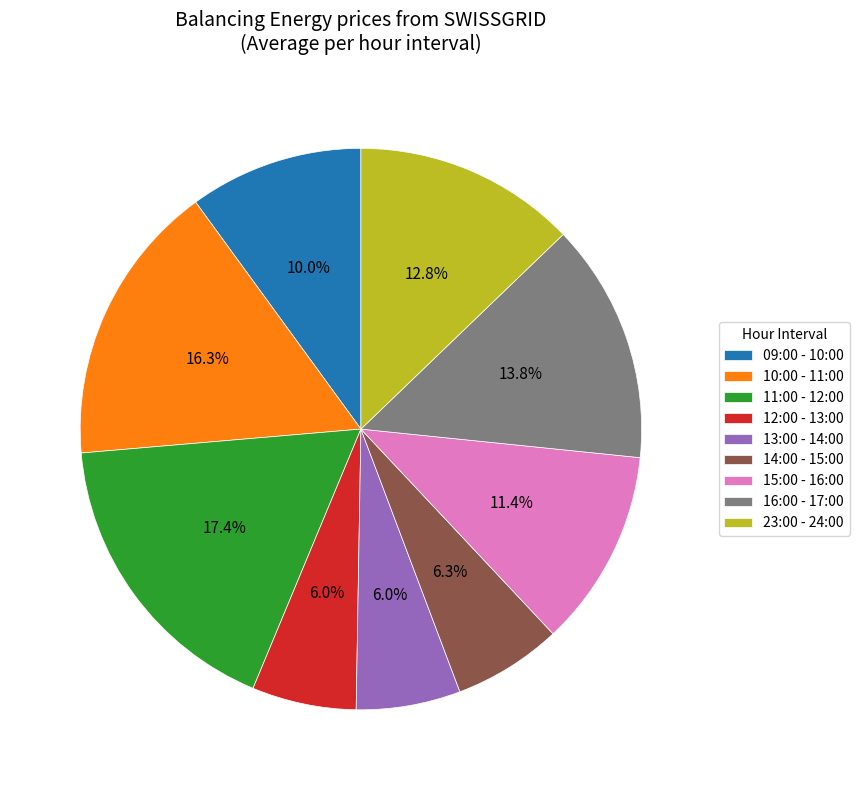

True or false: 09:00 - 10:00 accounts for 1% of the total.

False